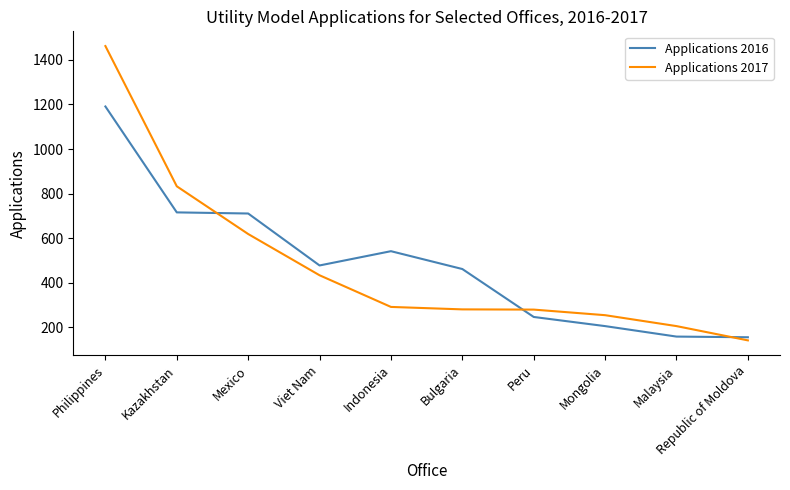

What is the difference between the maximum and minimum values in the Applications 2016 series?

1035